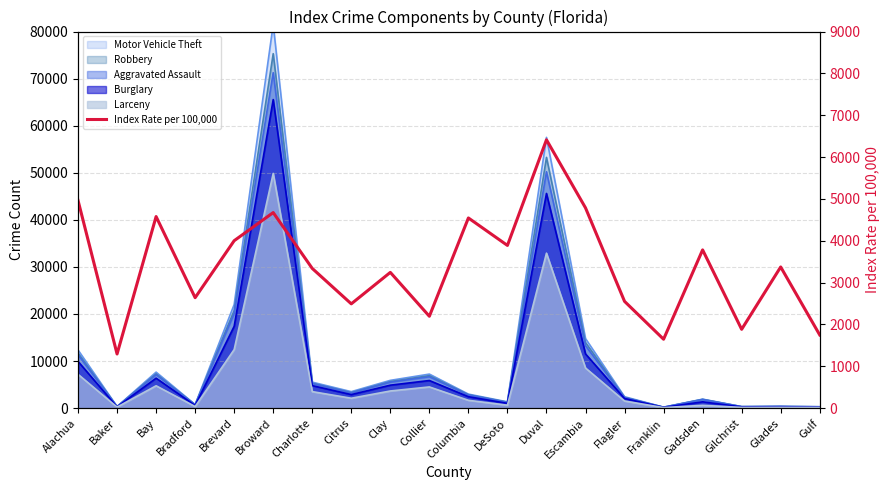

Between Citrus and Brevard, which is larger?

Brevard